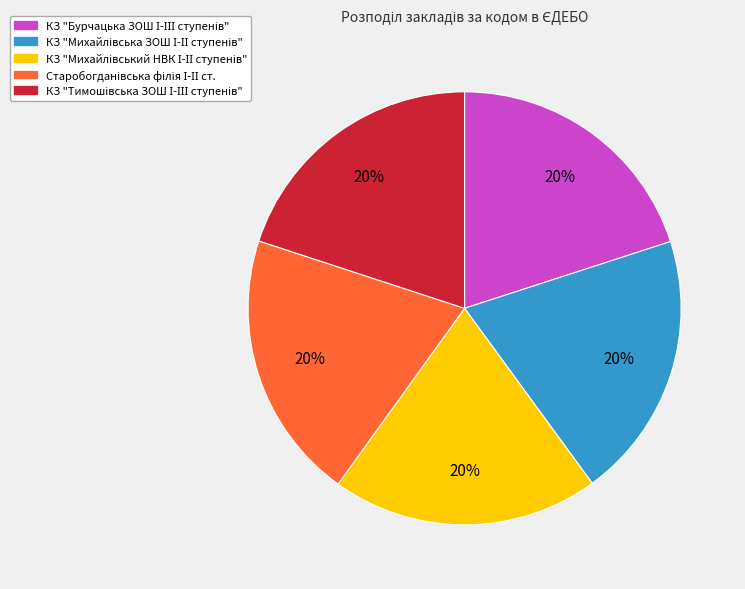

To the nearest percent, what is the average slice percentage?

20%